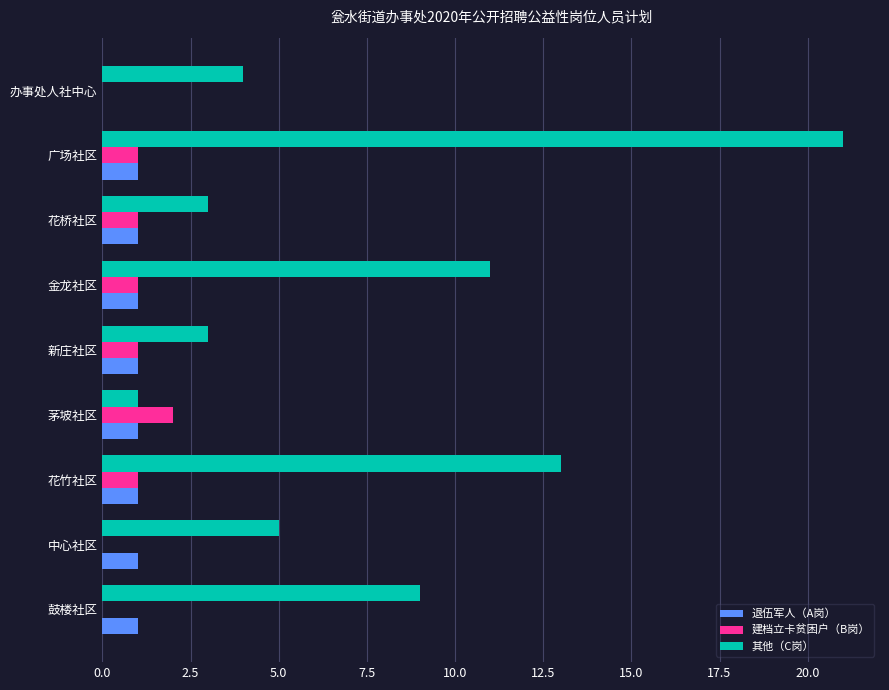

How many values in 退伍军人（A岗） are above zero?

8